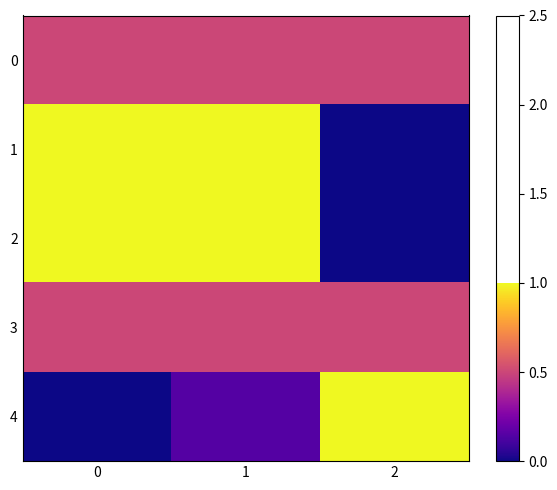

Reading left to right, list all the values displayed in this chart.

0: 0=0.5	1=0.5	2=0.5
1: 0=1.0	1=1.0	2=0.0
2: 0=1.0	1=1.0	2=0.0
3: 0=0.5	1=0.5	2=0.5
4: 0=0.0	1=0.1	2=1.0